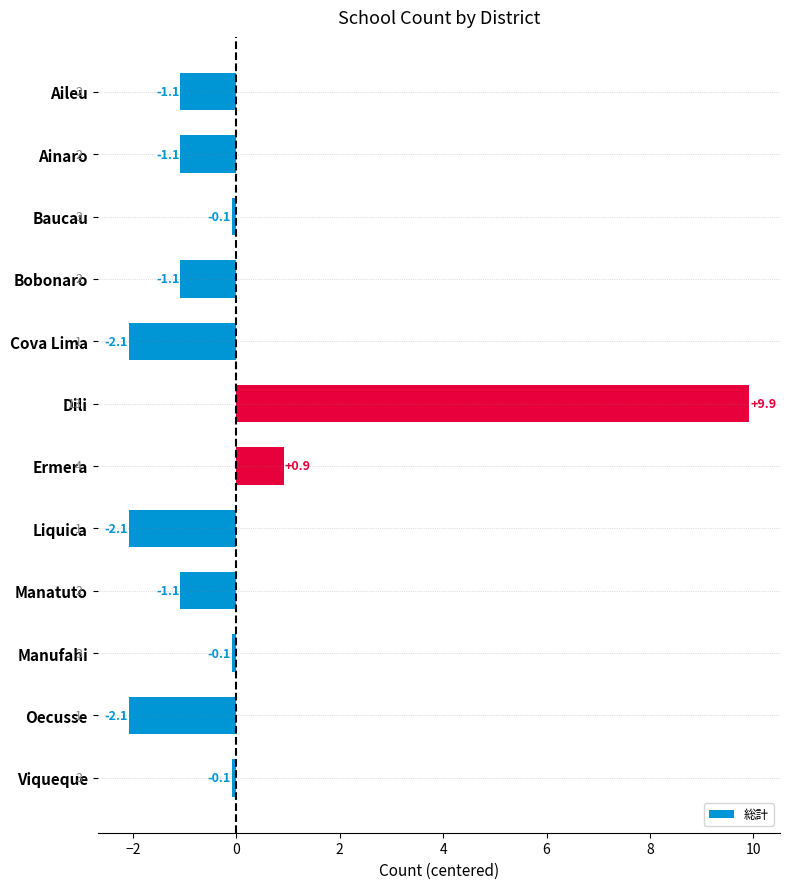

Reading top to bottom, extract all data points from this chart.

Aileu=-1.1	Ainaro=-1.1	Baucau=-0.1	Bobonaro=-1.1	Cova Lima=-2.1	Dili=9.9	Ermera=0.9	Liquica=-2.1	Manatuto=-1.1	Manufahi=-0.1	Oecusse=-2.1	Viqueque=-0.1